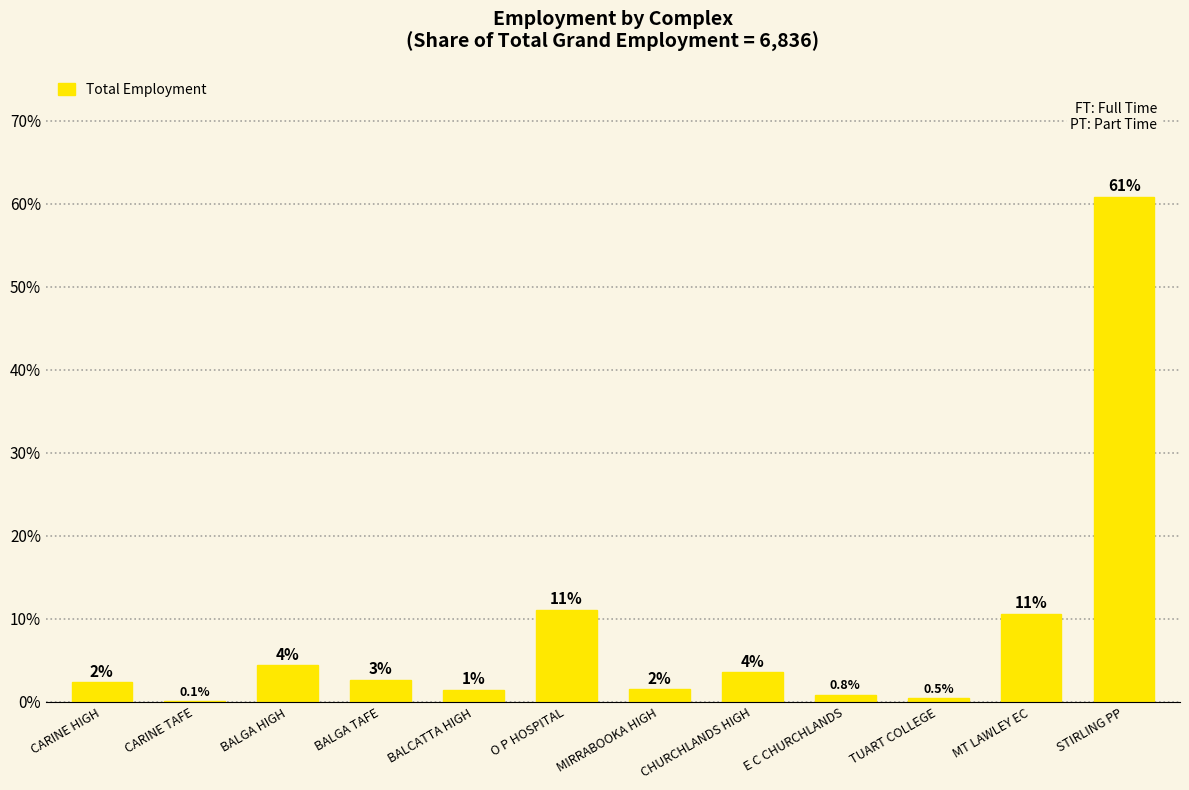

Rank the categories by value from lowest to highest.

CARINE TAFE, TUART COLLEGE, E C CHURCHLANDS, BALCATTA HIGH, MIRRABOOKA HIGH, CARINE HIGH, BALGA TAFE, CHURCHLANDS HIGH, BALGA HIGH, MT LAWLEY EC, O P HOSPITAL, STIRLING PP